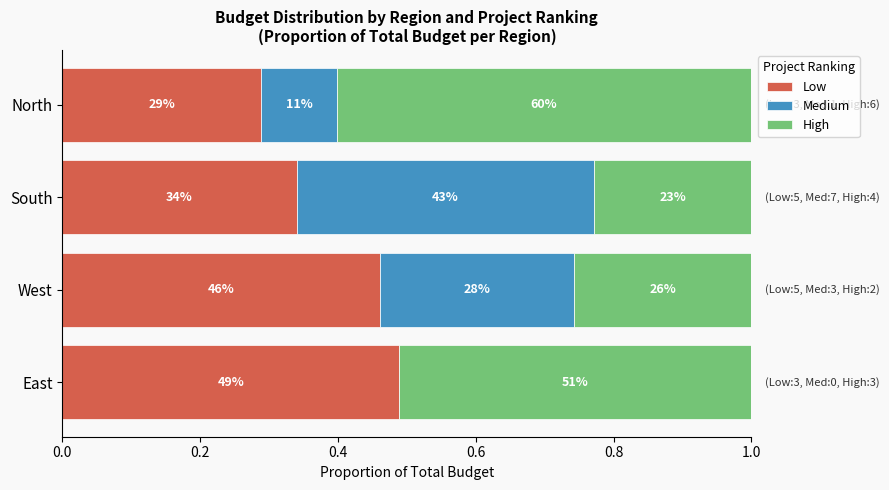

What is the difference between the maximum and minimum values in the High series?

0.4